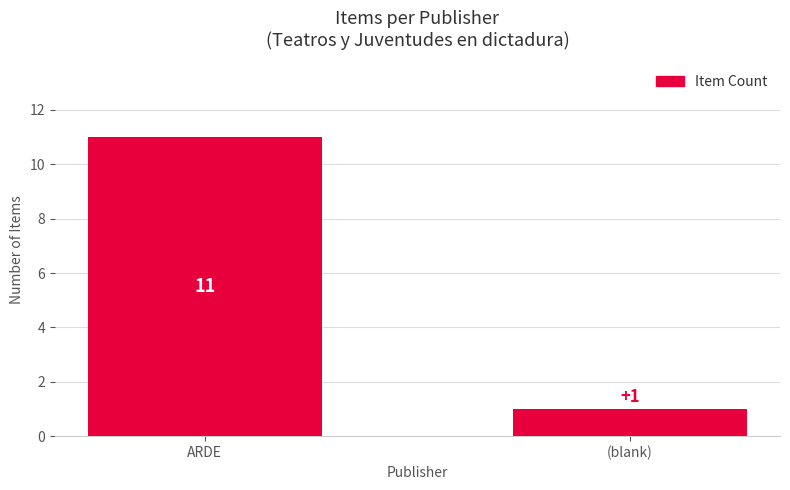

Reading left to right, extract all data points from this chart.

ARDE=11	(blank)=1